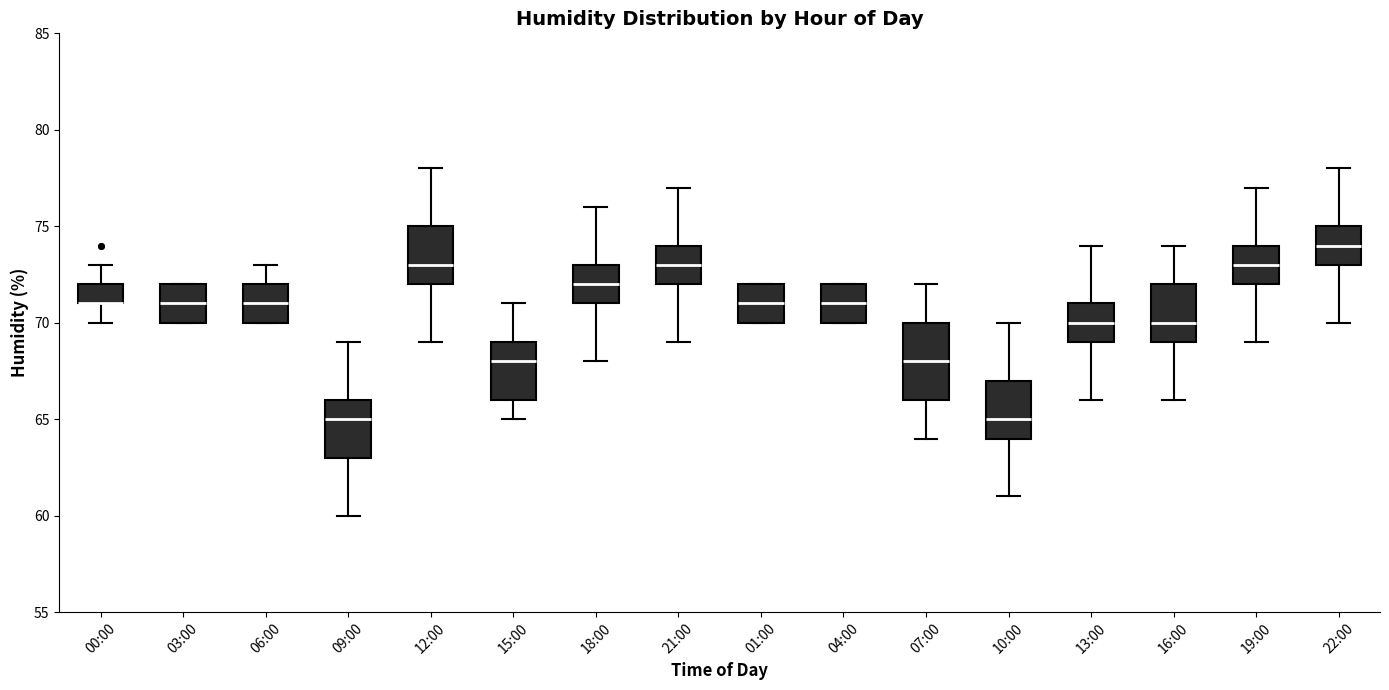

Where does the median line of the box for 03:00 sit on the y-axis? The values are not printed on the chart, so give them approximately, as read against the axis.

71